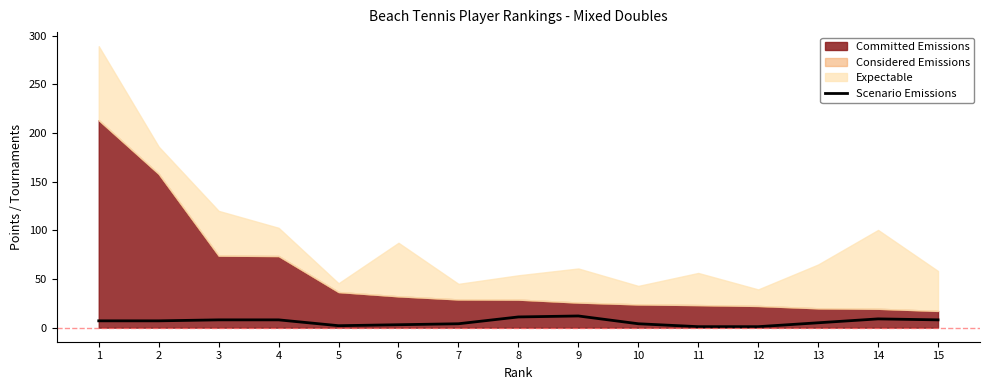

The chart shows a value of 11 at 1. True or false?

False